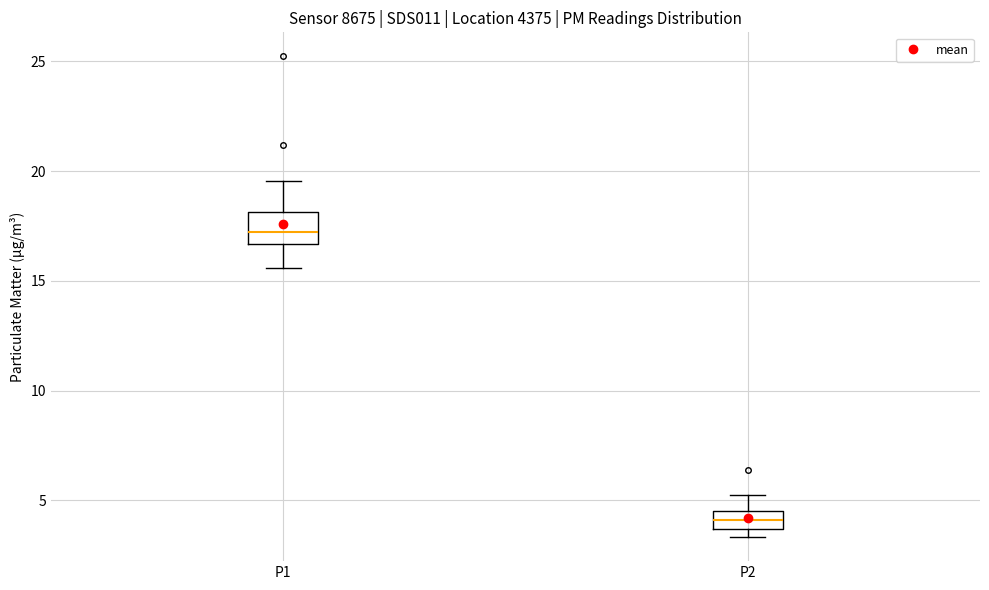

Which box has the lowest median line?

P2